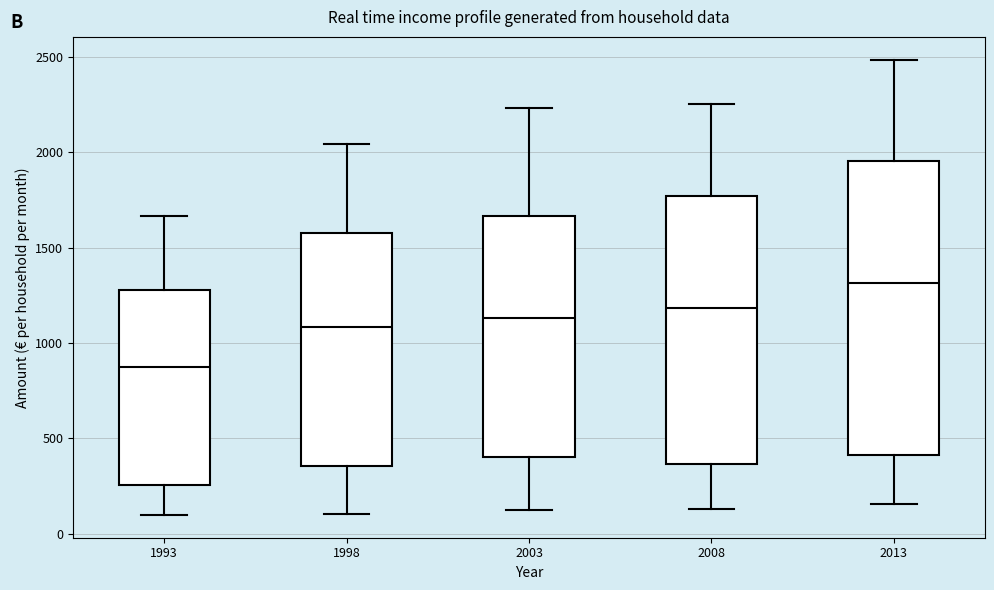

Comparing the boxes themselves (not the whiskers), which one is the tallest?

2013